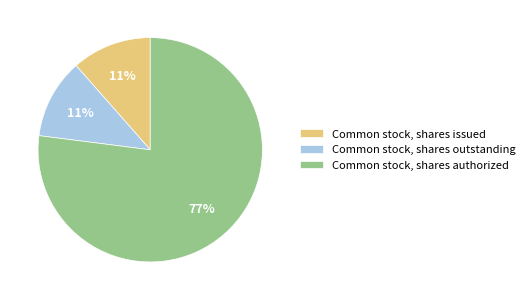

How many segments does this pie chart have?

3